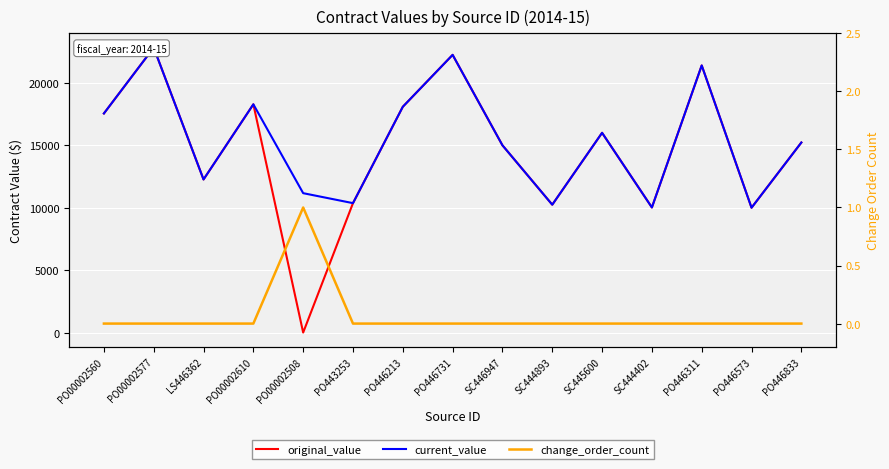

Count the number of categories in the chart.

15